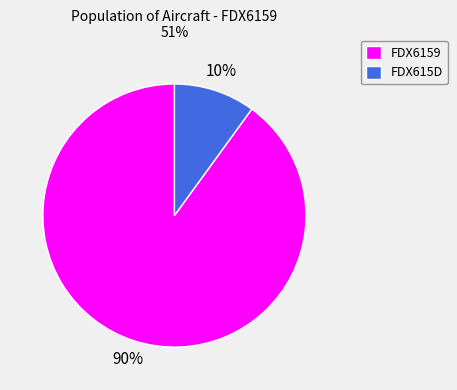

What is the majority slice?

FDX6159